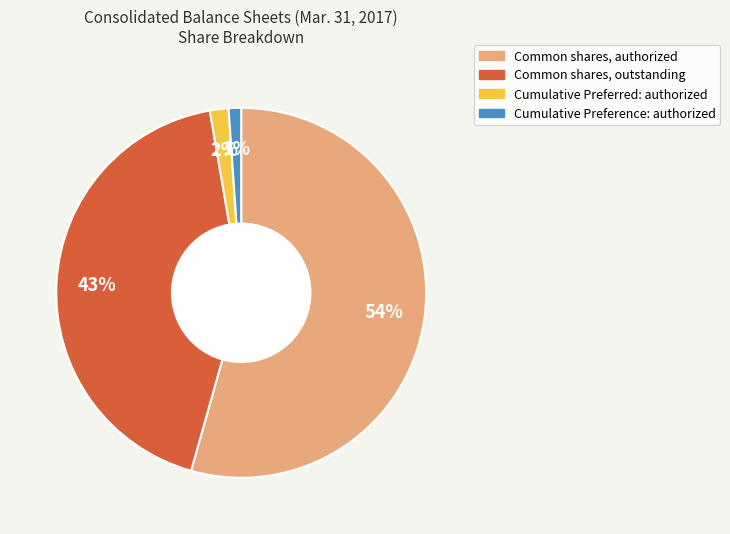

Does any single category account for the majority?

Yes